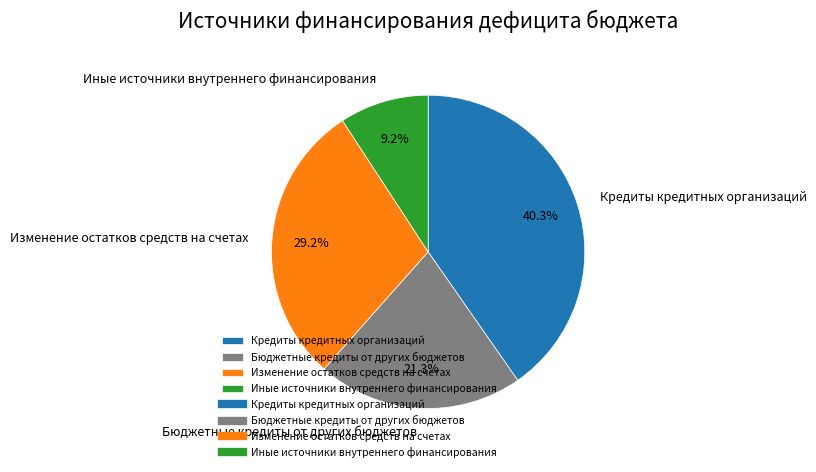

To the nearest percent, what is the average slice percentage?

25%